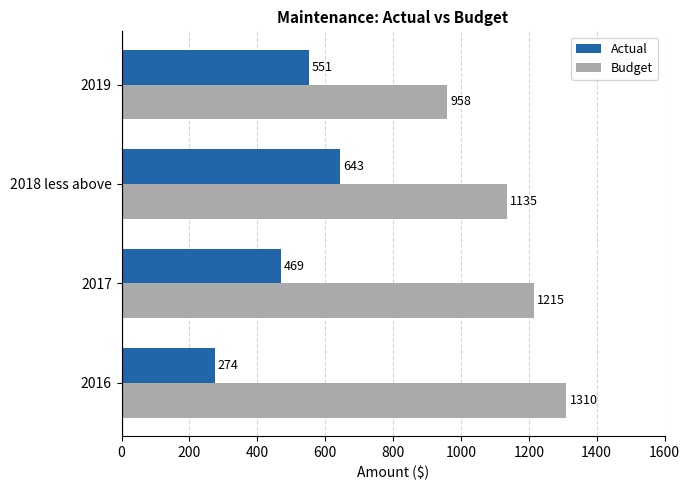

What is the difference between the second highest and second lowest values in the Budget series?

80